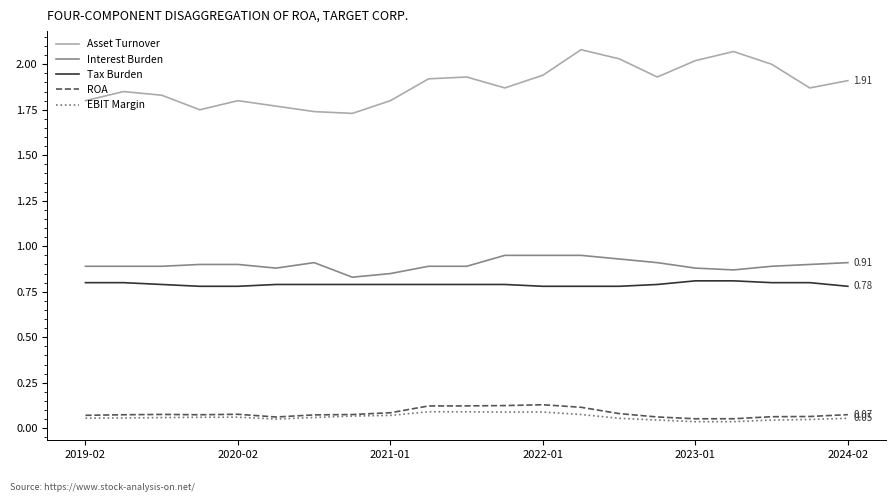

What is the sum of all Asset Turnover values?

39.6